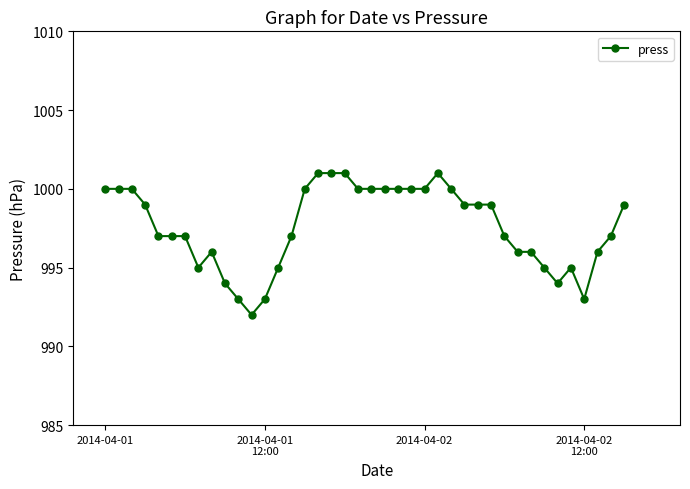

What is the sum of all values?

39904